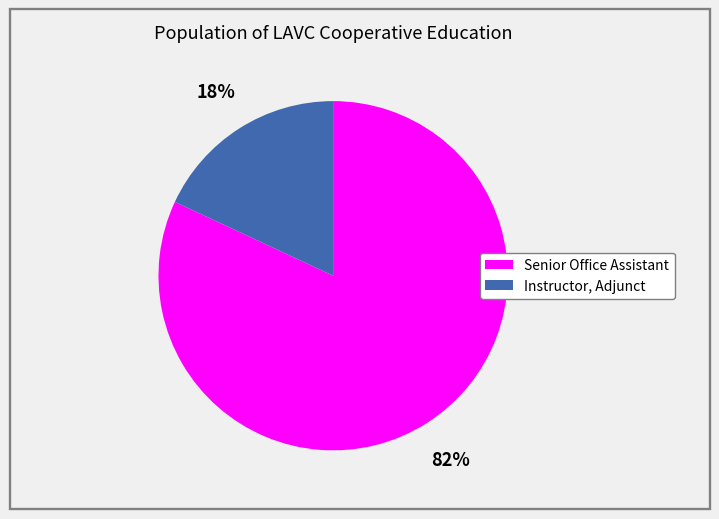

Rank the categories by value from highest to lowest.

Senior Office Assistant, Instructor, Adjunct